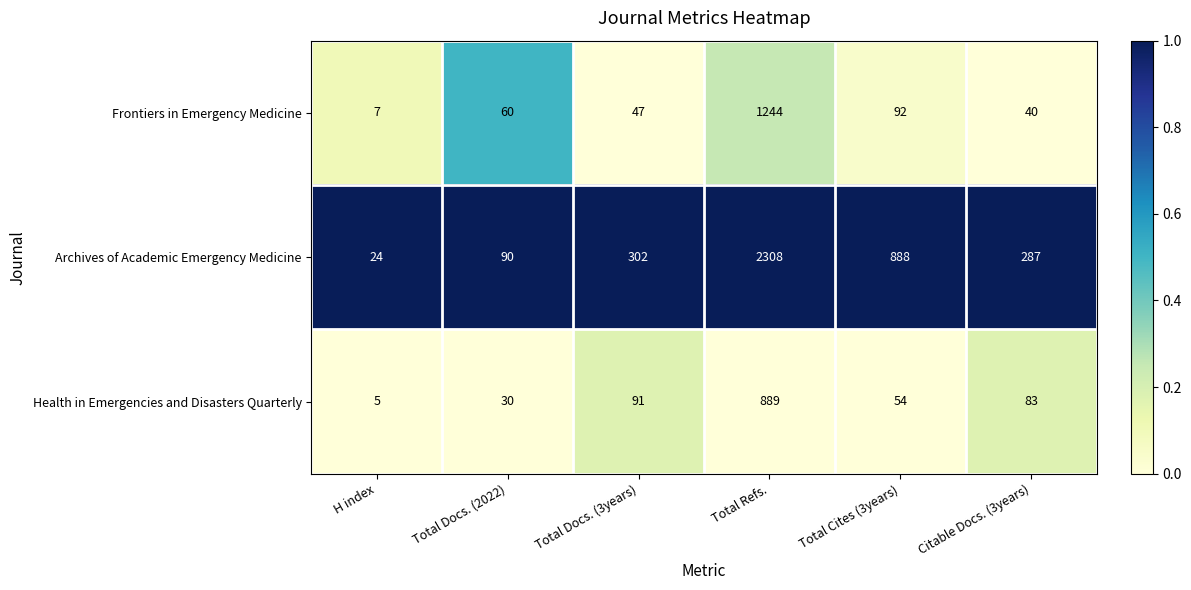

Which series changed the most between Total Docs. (3years) and Citable Docs. (3years)?

Archives of Academic Emergency Medicine